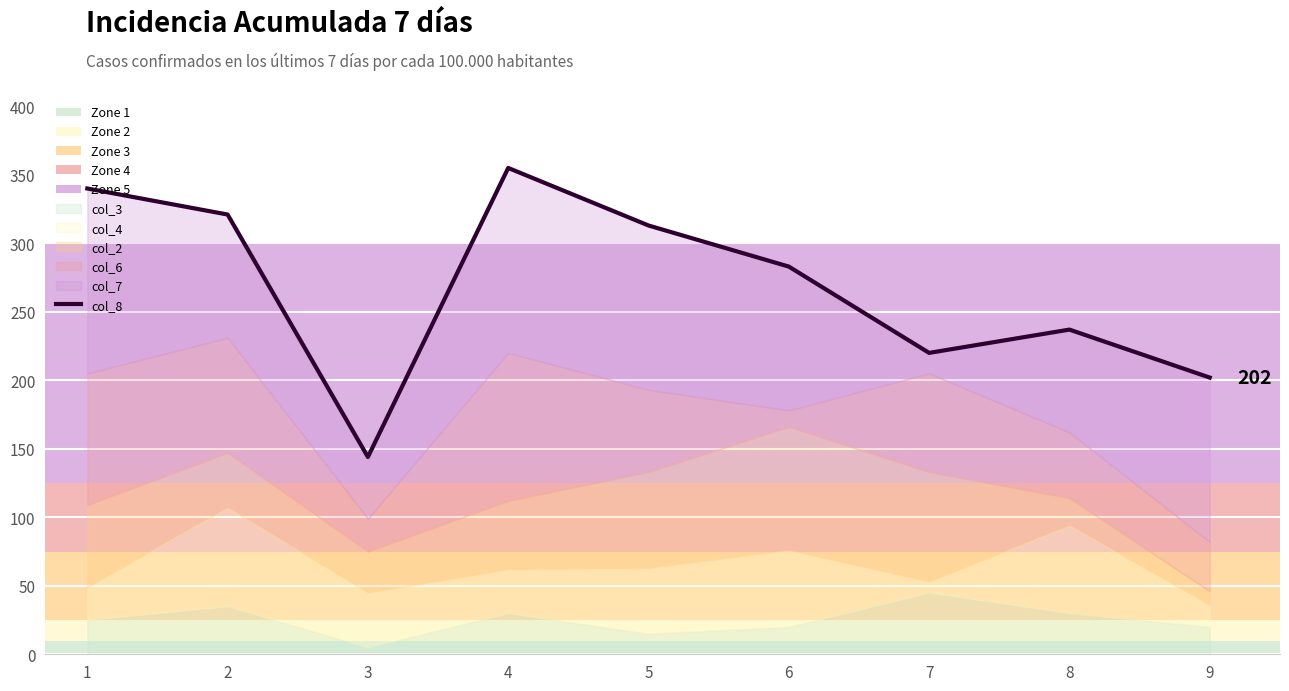

What is the sum of all values?

2415